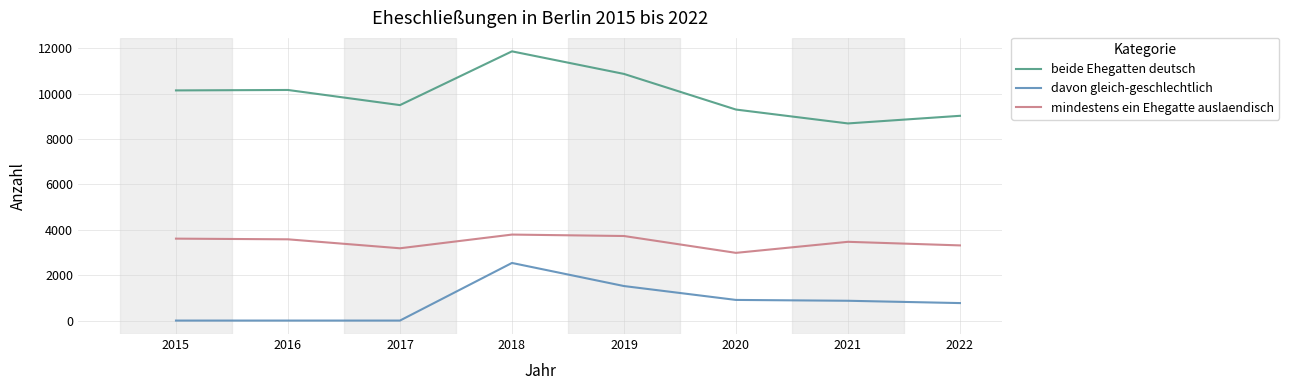

At 2015, list the series in order from largest to smallest.

beide Ehegatten deutsch, mindestens ein Ehegatte auslaendisch, davon gleich-geschlechtlich